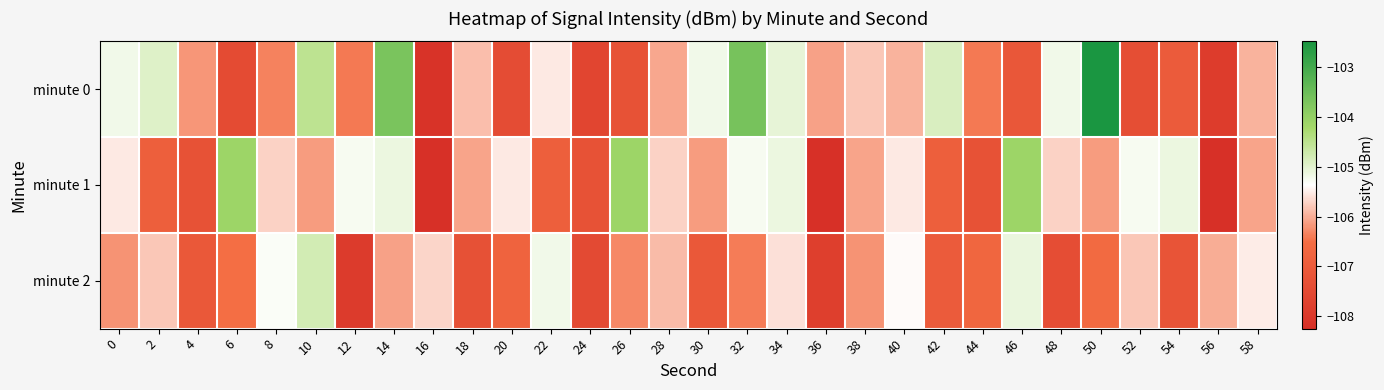

Reading left to right, what are all the values shown in this chart?

minute 0: 0=-105.2	2=-104.9	4=-106.2	6=-107.5	8=-106.3	10=-104.5	12=-106.4	14=-103.7	16=-108.1	18=-105.9	20=-107.4	22=-105.5	24=-107.6	26=-107.3	28=-106.0	30=-105.2	32=-103.6	34=-105.1	36=-106.1	38=-105.8	40=-106.0	42=-104.9	44=-106.4	46=-107.1	48=-105.2	50=-102.5	52=-107.4	54=-107.0	56=-107.9	58=-106.0
minute 1: 0=-105.5	2=-106.9	4=-107.3	6=-104.1	8=-105.7	10=-106.2	12=-105.3	14=-105.1	16=-108.2	18=-106.1	20=-105.5	22=-106.9	24=-107.3	26=-104.1	28=-105.7	30=-106.2	32=-105.3	34=-105.1	36=-108.2	38=-106.1	40=-105.5	42=-106.9	44=-107.3	46=-104.1	48=-105.7	50=-106.2	52=-105.3	54=-105.1	56=-108.2	58=-106.1
minute 2: 0=-106.2	2=-105.8	4=-107.1	6=-106.5	8=-105.3	10=-104.8	12=-107.9	14=-106.1	16=-105.7	18=-107.3	20=-106.8	22=-105.2	24=-107.5	26=-106.3	28=-105.9	30=-107.1	32=-106.4	34=-105.6	36=-107.8	38=-106.2	40=-105.4	42=-107.0	44=-106.7	46=-105.1	48=-107.4	50=-106.6	52=-105.8	54=-107.2	56=-106.0	58=-105.5